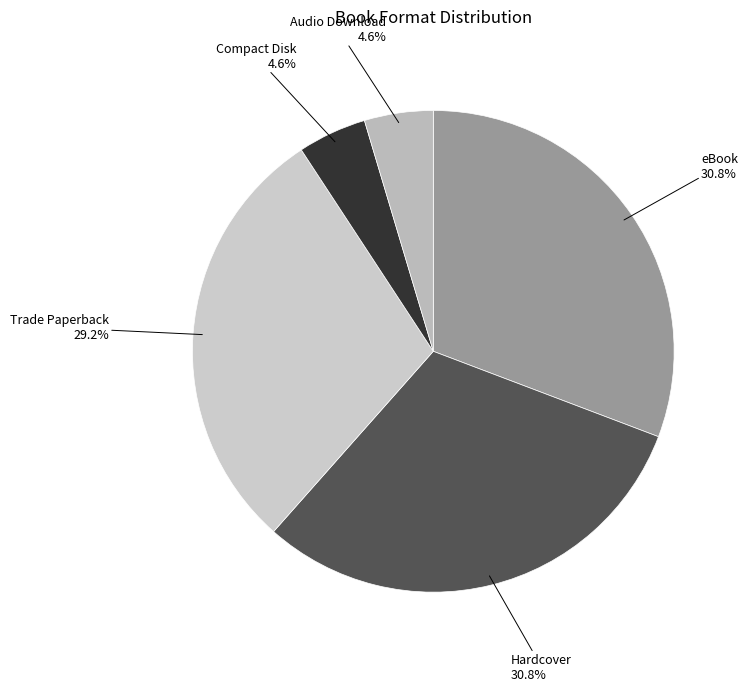

Combined, what portion of the pie is Trade Paperback and Audio Download?

33.8%